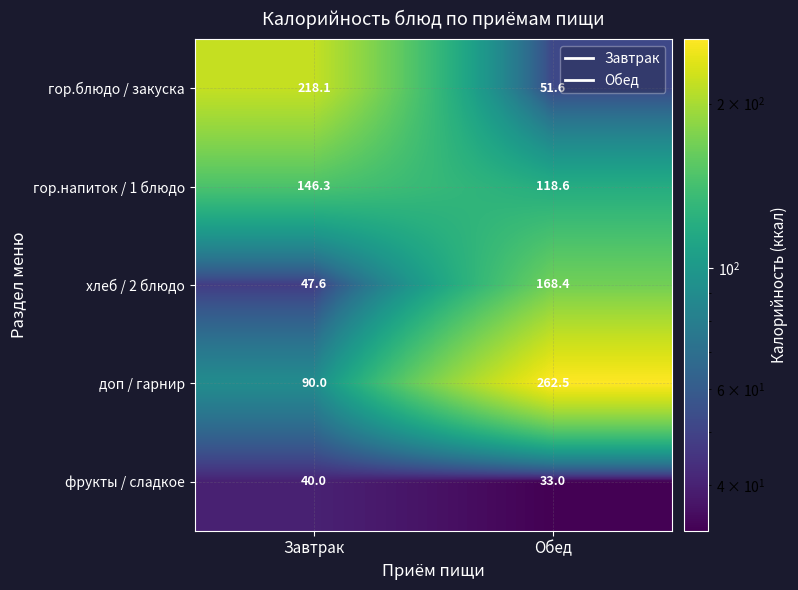

Which series has the largest total across all categories?

доп / гарнир